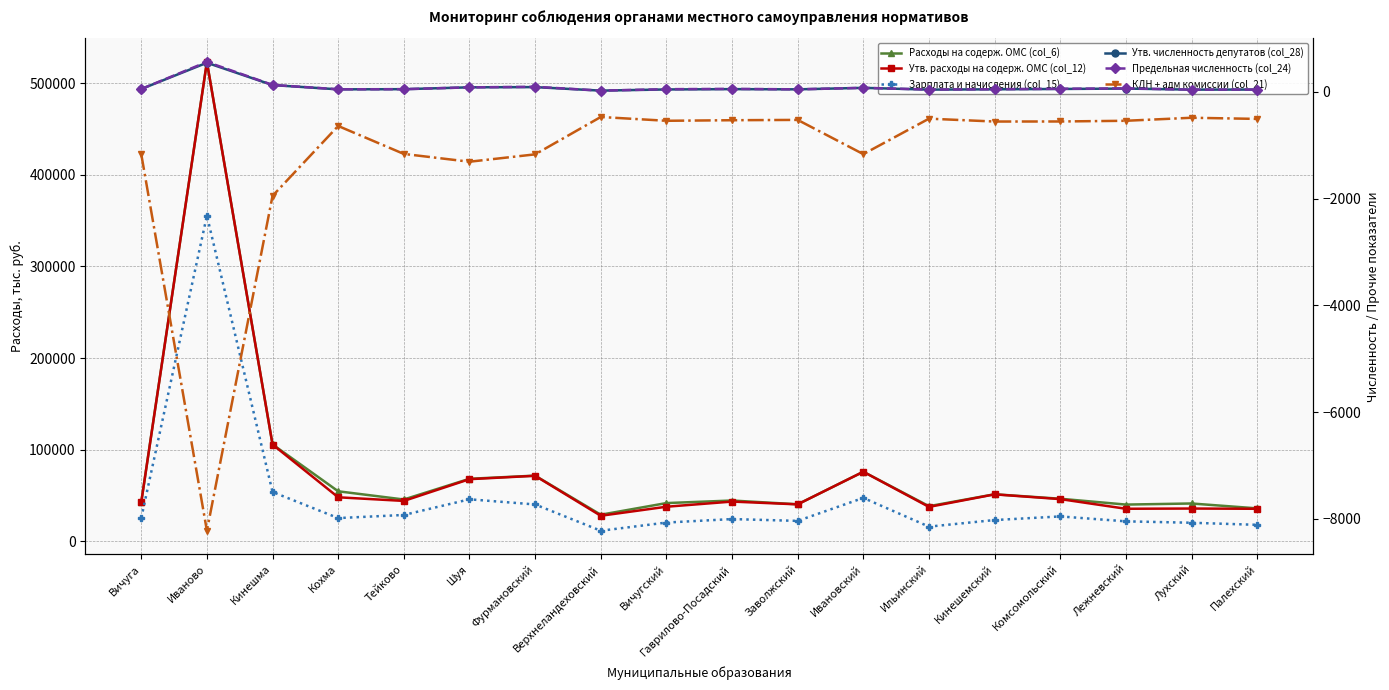

Reading right to left, what are all the values shown in this chart?

Расходы на содерж. ОМС (col_6): Палехский=36018.9	Лухский=41348.6	Лежневский=40149.8	Комсомольский=46525.7	Кинешемский=51419.3	Ильинский=38403.1	Ивановский=75985.5	Заволжский=40473.9	Гаврилово-Посадский=44578.1	Вичугский=41791.5	Верхнеландеховский=29082.7	Фурмановский=71746.2	Шуя=68298.5	Тейково=45698.1	Кохма=54655.8	Кинешма=105793.5	Иваново=523177.8	Вичуга=42970.6
Утв. расходы на содерж. ОМС (col_12): Палехский=35565.0	Лухский=35827.2	Лежневский=35584.4	Комсомольский=46130.5	Кинешемский=51306.8	Ильинский=37629.0	Ивановский=75968.7	Заволжский=40398.8	Гаврилово-Посадский=43425.7	Вичугский=37795.7	Верхнеландеховский=27957.3	Фурмановский=71571.2	Шуя=67875.5	Тейково=44143.7	Кохма=48104.1	Кинешма=105703.5	Иваново=523220.9	Вичуга=42694.2
Зарплата и начисления (col_15): Палехский=18046.0	Лухский=20323.5	Лежневский=21868.9	Комсомольский=27220.7	Кинешемский=23278.3	Ильинский=16081.0	Ивановский=47434.7	Заволжский=22359.0	Гаврилово-Посадский=24345.6	Вичугский=20529.9	Верхнеландеховский=11610.1	Фурмановский=40287.4	Шуя=45909.0	Тейково=28812.3	Кохма=25420.2	Кинешма=53895.0	Иваново=355420.8	Вичуга=25509.8
Утв. численность депутатов (col_28): Палехский=42.0	Лухский=41.0	Лежневский=60.5	Комсомольский=53.0	Кинешемский=47.0	Ильинский=41.0	Ивановский=74.0	Заволжский=46.0	Гаврилово-Посадский=50.0	Вичугский=44.0	Верхнеландеховский=22.0	Фурмановский=88.0	Шуя=84.0	Тейково=49.0	Кохма=46.0	Кинешма=126.0	Иваново=544.0	Вичуга=52.0
Предельная численность (col_24): Палехский=42.0	Лухский=41.0	Лежневский=64.0	Комсомольский=57.0	Кинешемский=48.0	Ильинский=43.0	Ивановский=74.0	Заволжский=46.0	Гаврилово-Посадский=55.0	Вичугский=49.0	Верхнеландеховский=22.0	Фурмановский=94.0	Шуя=83.0	Тейково=49.0	Кохма=47.0	Кинешма=129.0	Иваново=560.0	Вичуга=52.0
КДН + адм комиссии (col_21): Палехский=-507.7	Лухский=-486.2	Лежневский=-542.8	Комсомольский=-555.9	Кинешемский=-556.9	Ильинский=-503.1	Ивановский=-1167.6	Заволжский=-526.3	Гаврилово-Посадский=-532.3	Вичугский=-542.9	Верхнеландеховский=-471.7	Фурмановский=-1171.7	Шуя=-1309.8	Тейково=-1163.7	Кохма=-640.1	Кинешма=-1949.0	Иваново=-8221.9	Вичуга=-1167.9